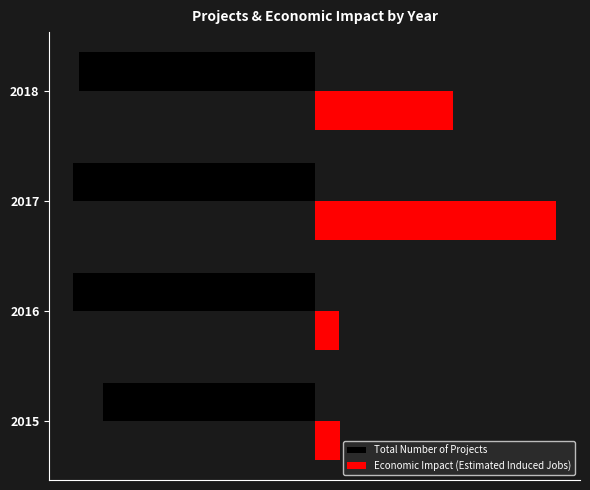

What are all the series names shown in the legend?

Total Number of Projects, Economic Impact (Estimated Induced Jobs)